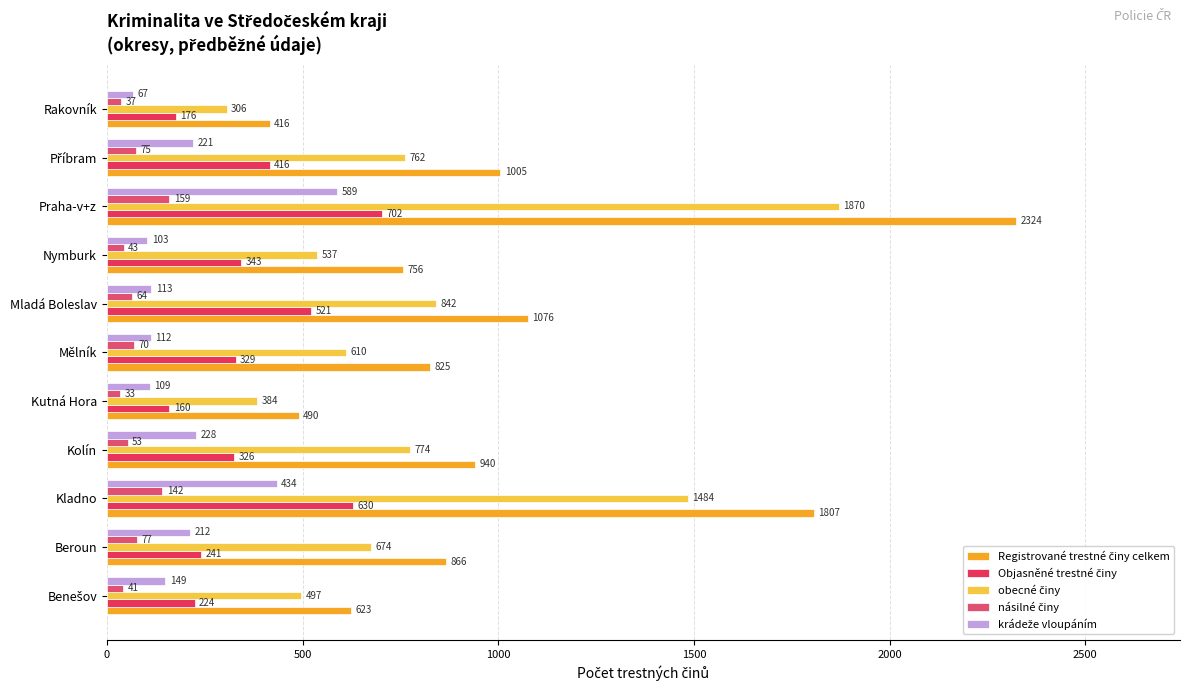

Count the number of data series in this chart.

5